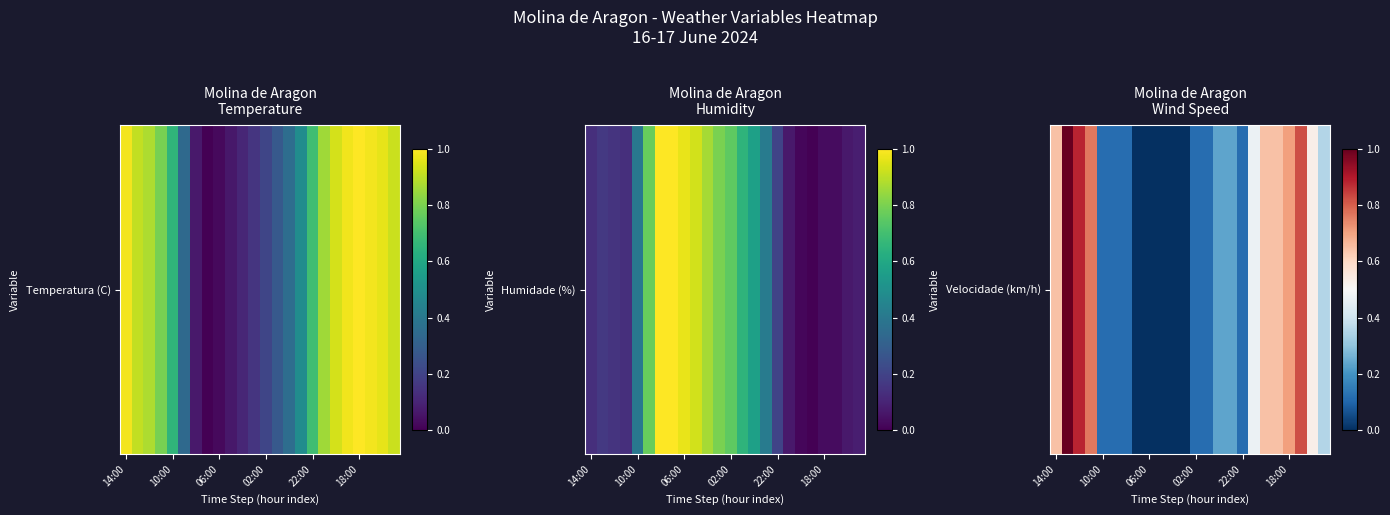

Which category has the lowest value across all series?

7